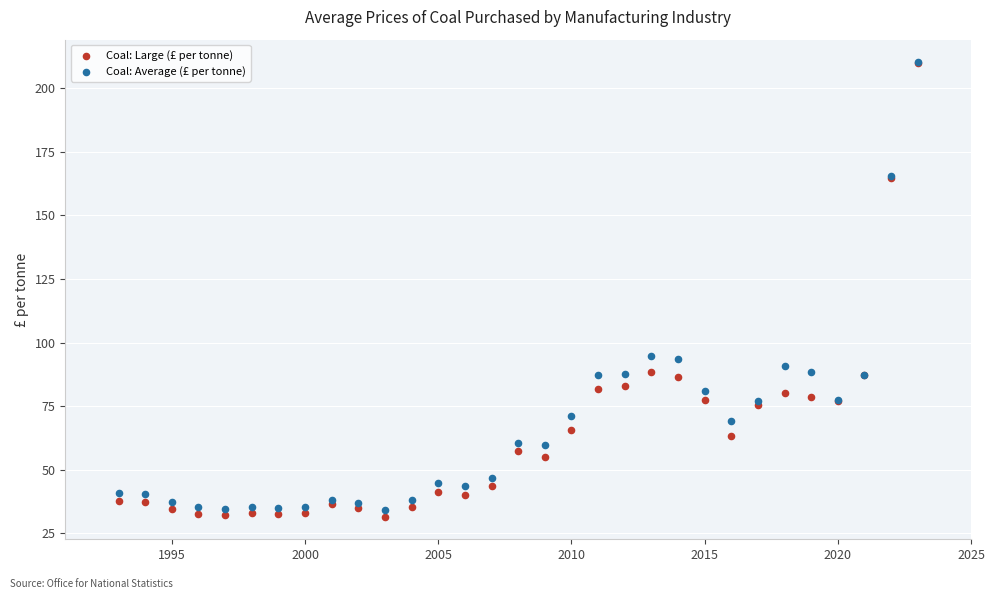

Which series reaches the minimum Y coordinate?

Coal: Large (£ per tonne)